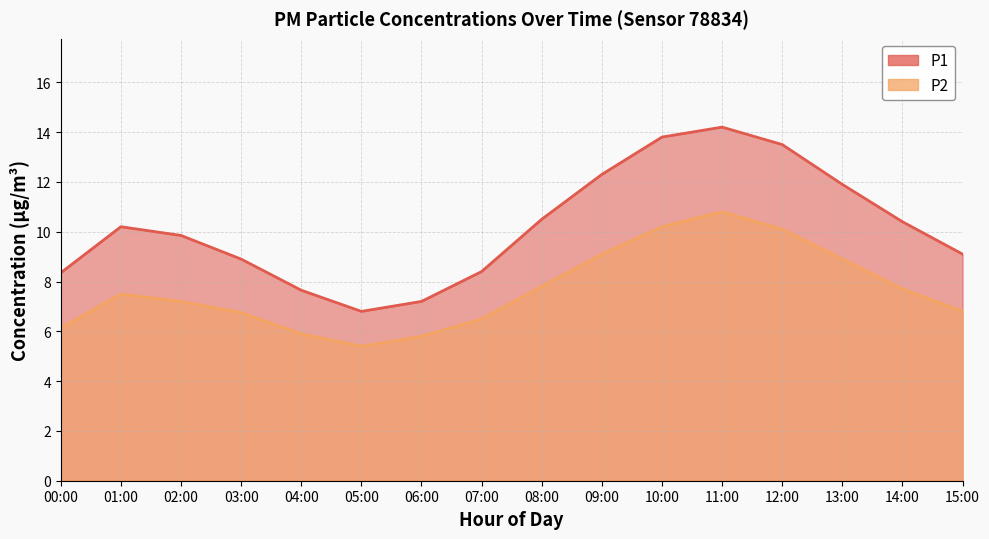

What is the label of the 7th point from the left?

06:00